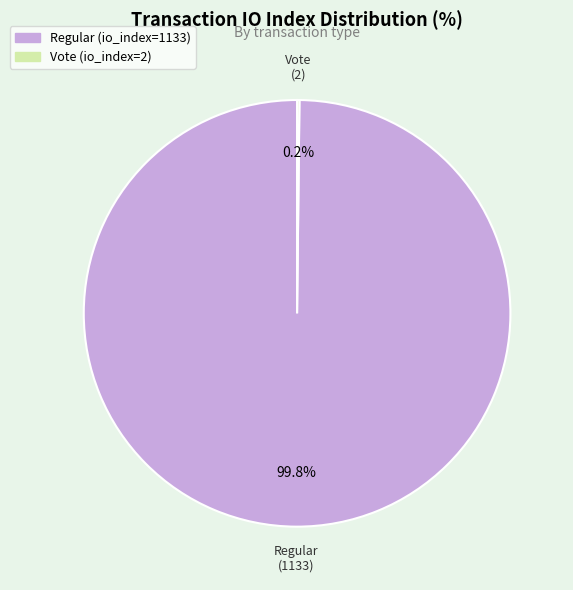

To the nearest percent, what is the average slice percentage?

50%